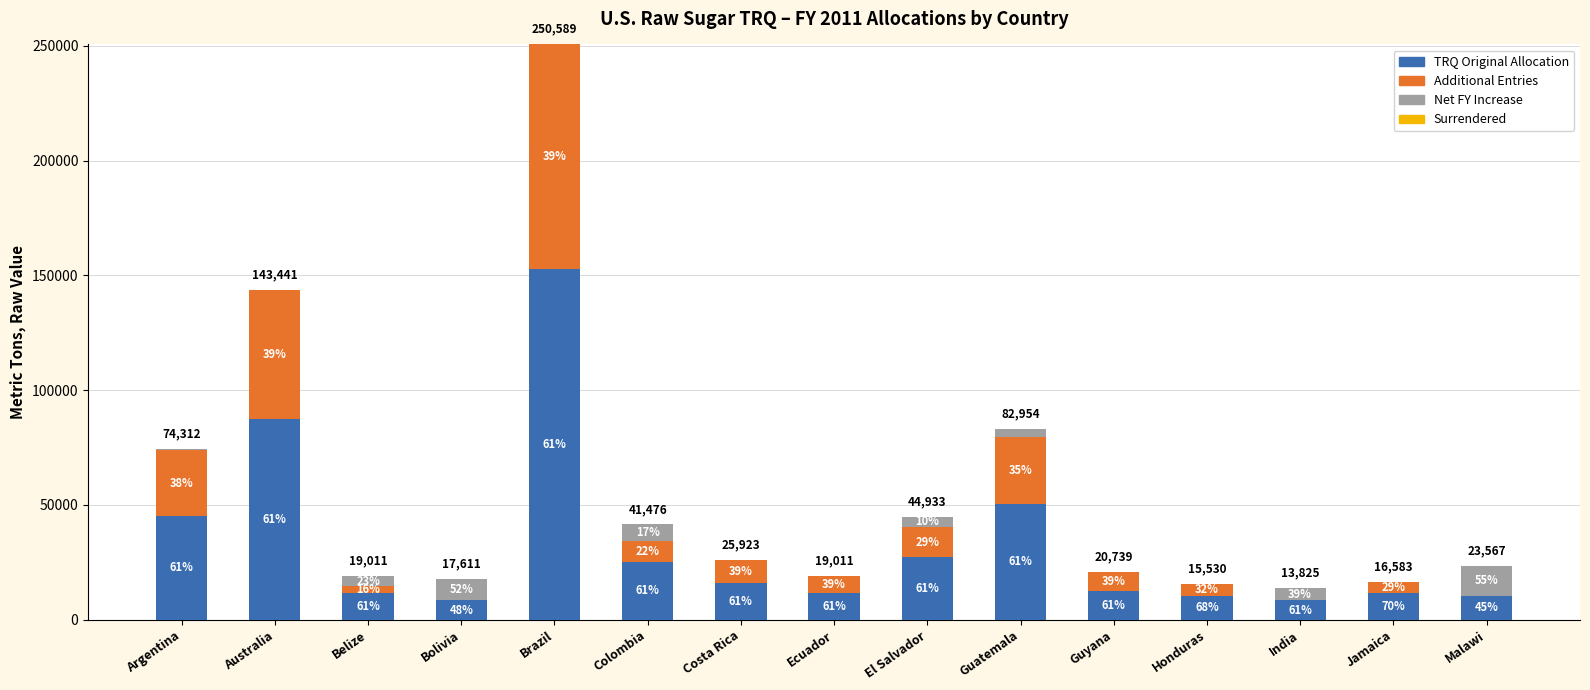

Where does the Additional Entries series first go above 8103?

Argentina